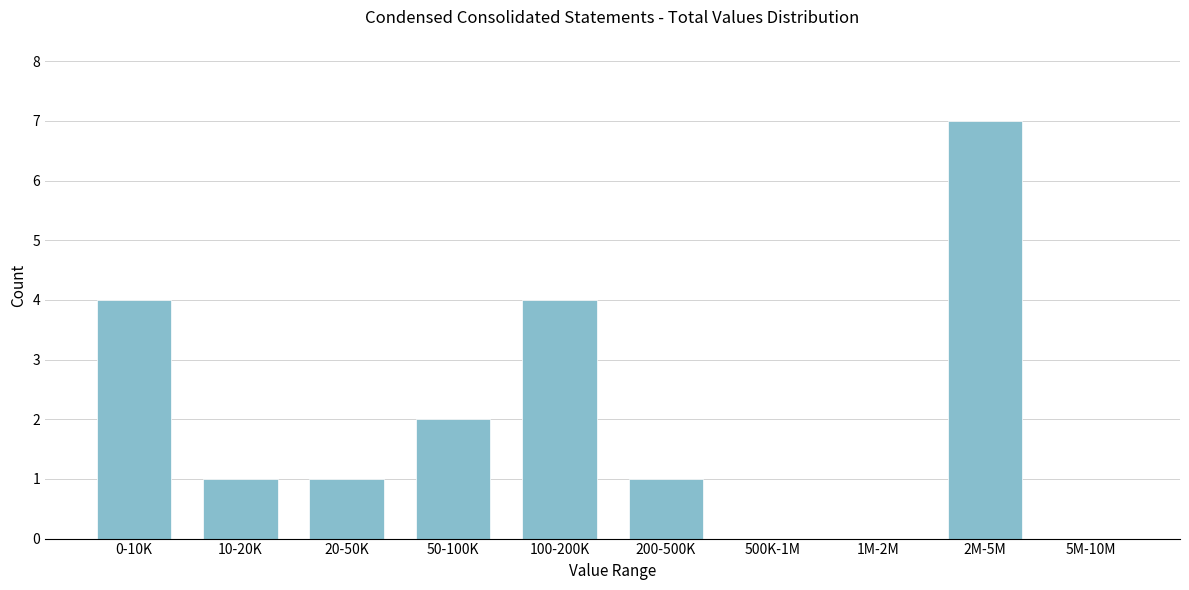

Reading left to right, what are all the values shown in this chart?

0-10K=4	10-20K=1	20-50K=1	50-100K=2	100-200K=4	200-500K=1	500K-1M=0	1M-2M=0	2M-5M=7	5M-10M=0